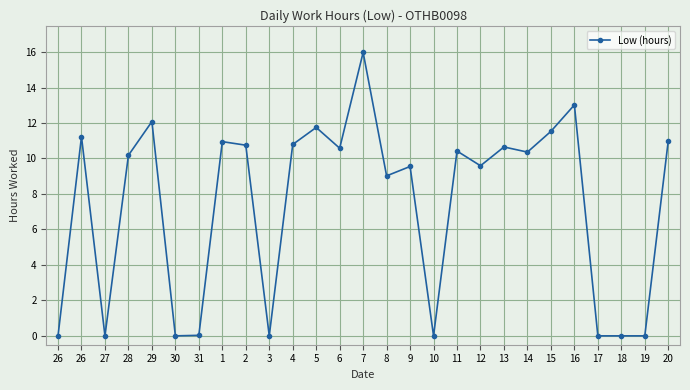

Count the number of categories in the chart.

27